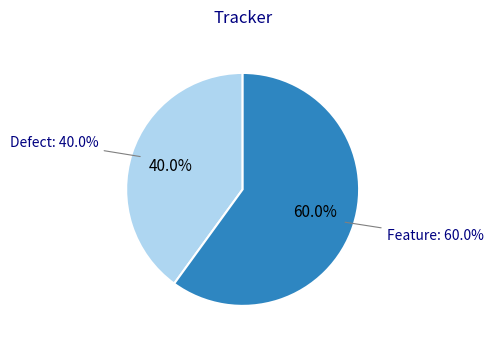

Do 2 and 3 together represent more than half of the pie?

No